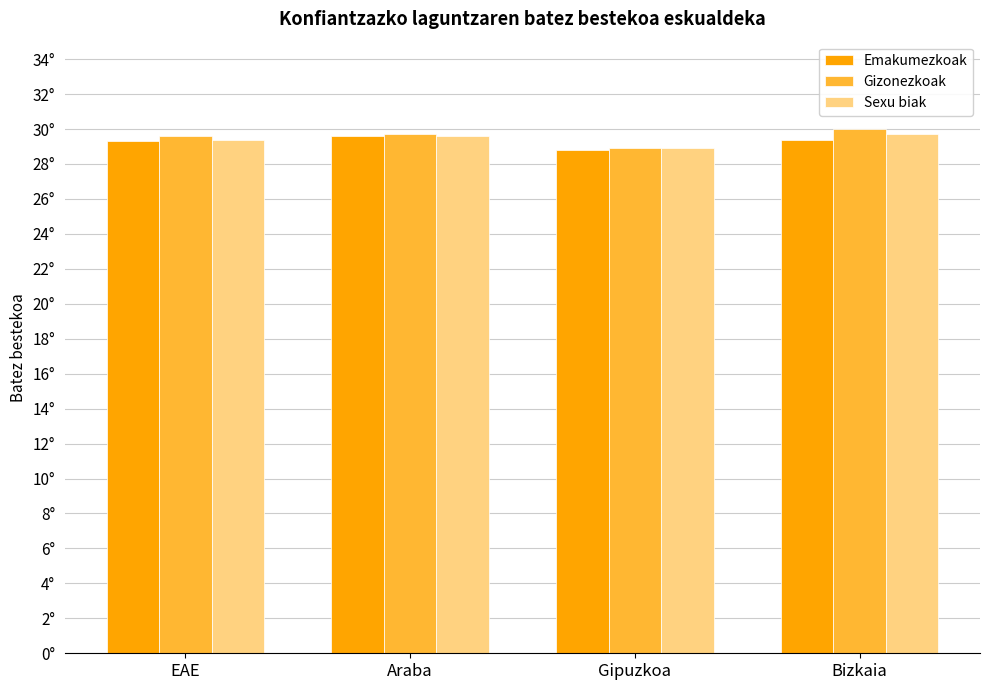

What are all the series names shown in the legend?

Emakumezkoak, Gizonezkoak, Sexu biak